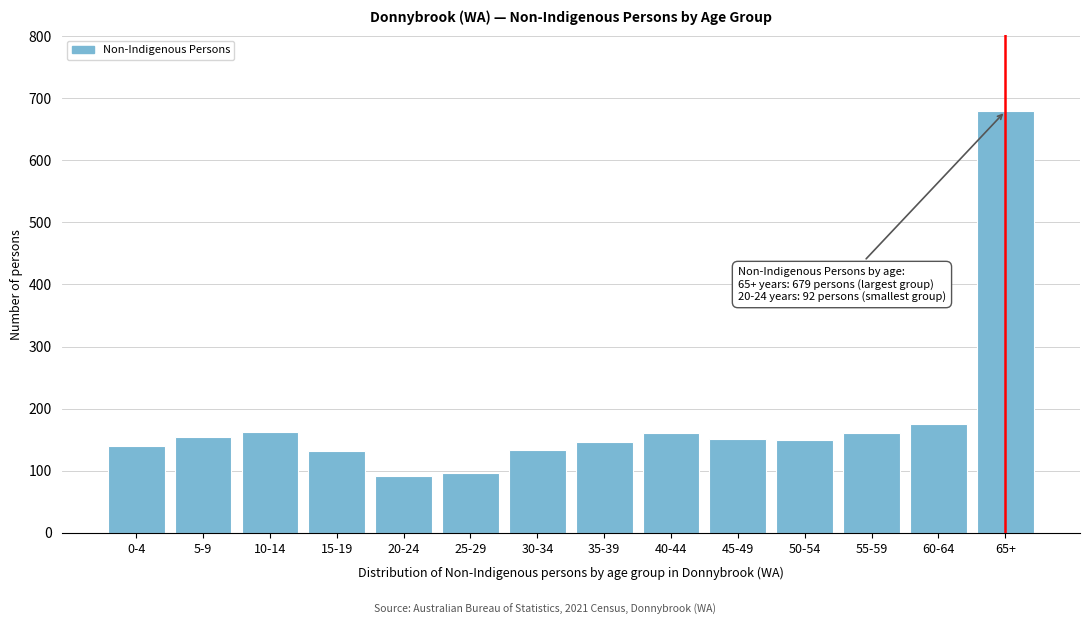

What is the difference between the values at 60-64 and 25-29?

79